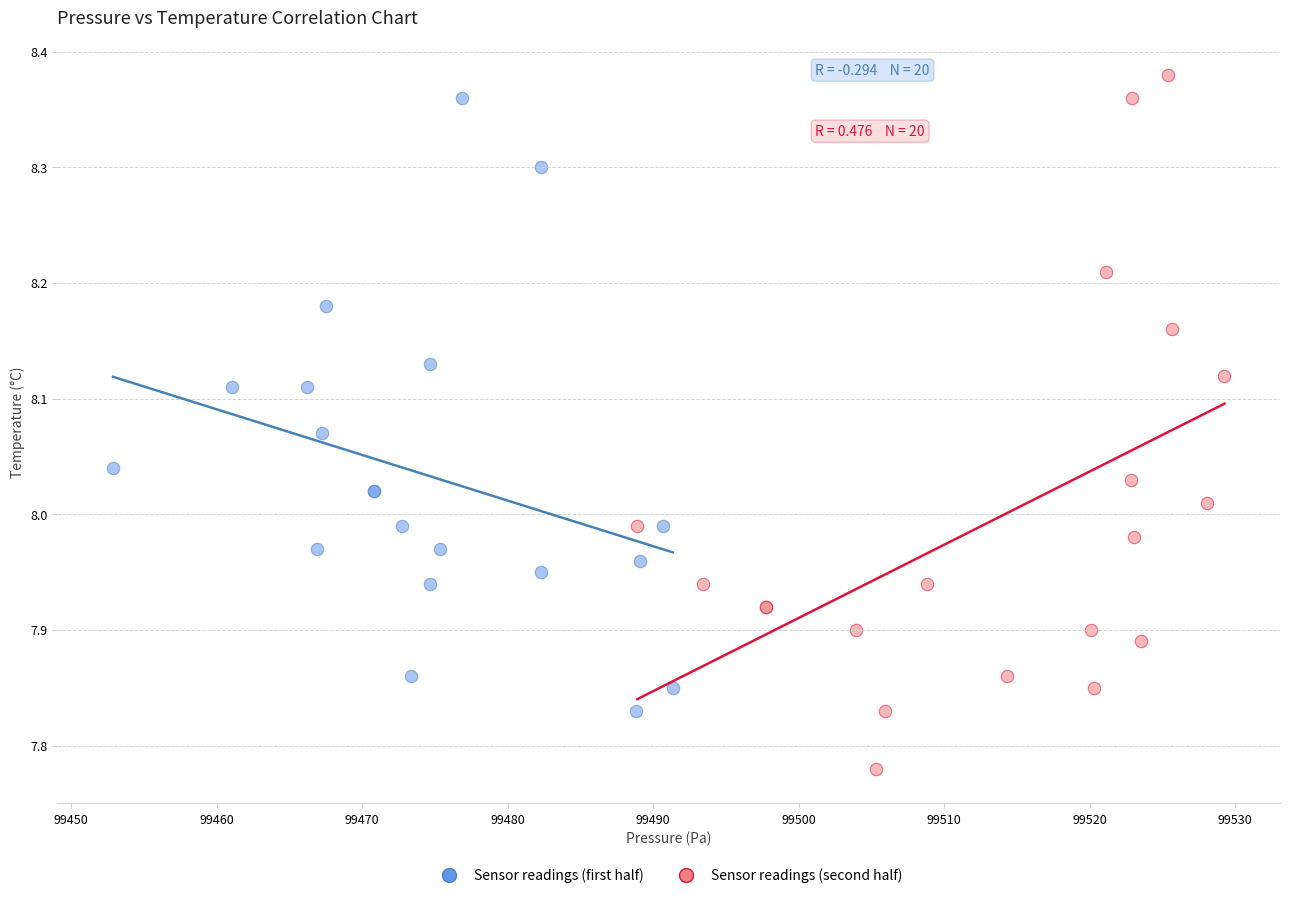

Which series contains the lowest Y value?

Sensor readings (second half)